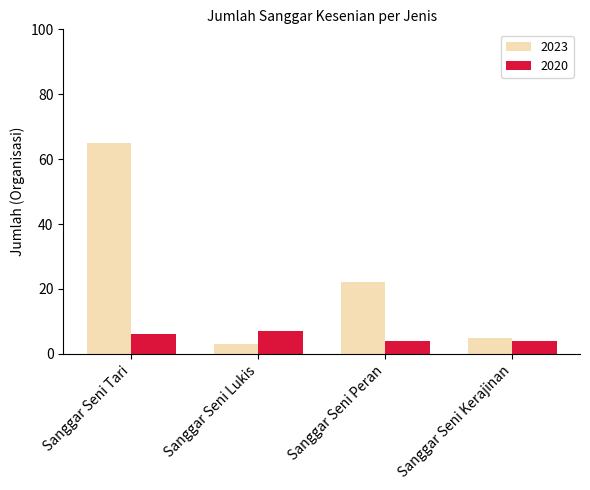

List the labels in order of 2023 value, largest first.

Sanggar Seni Tari, Sanggar Seni Peran, Sanggar Seni Kerajinan, Sanggar Seni Lukis